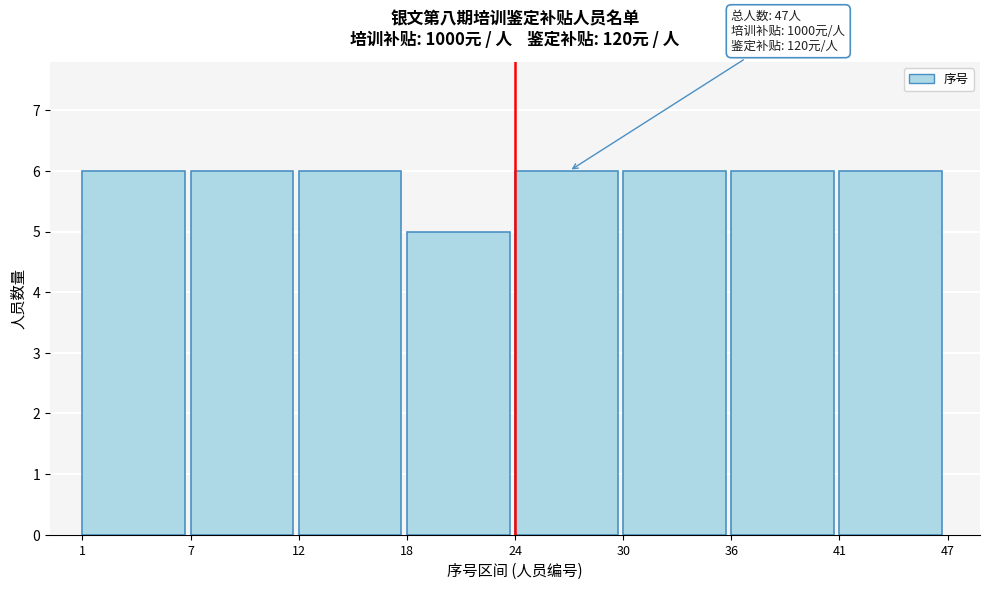

Reading left to right, transcribe all the data shown in this chart.

6	6	6	5	6	6	6	6